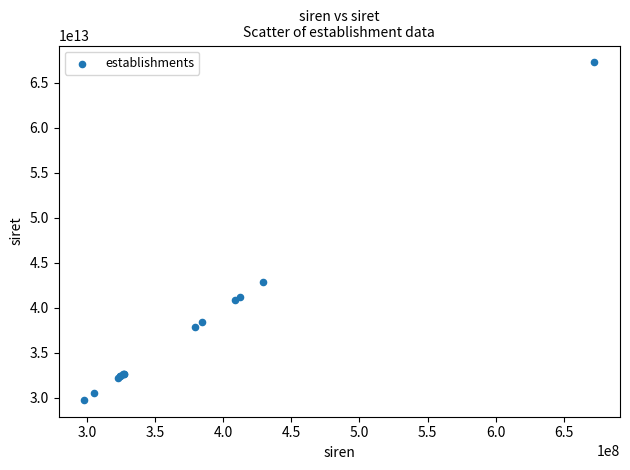

What Y value in the scatter plot is closest to 48517092050023?

42897283000015